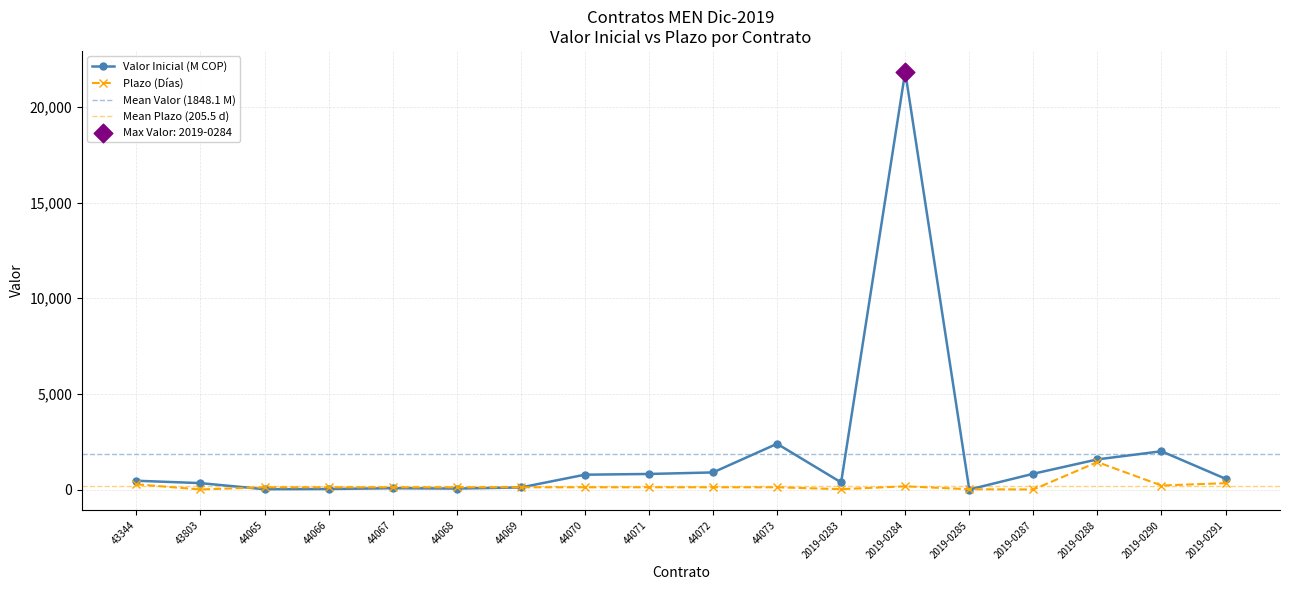

What is the total value across all series at 2019-0291?

915.4